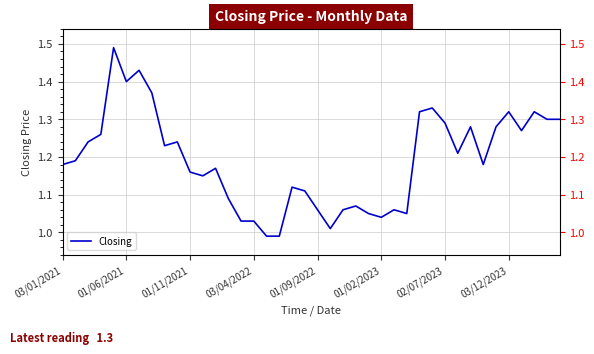

Reading right to left, transcribe all the data shown in this chart.

1.3	1.3	1.3	1.3	1.3	1.3	1.2	1.3	1.2	1.3	1.3	1.3	1.1	1.1	1.0	1.1	1.1	1.1	1.0	1.1	1.1	1.1	1.0	1.0	1.0	1.0	1.1	1.2	1.1	1.2	1.2	1.2	1.4	1.4	1.4	1.5	1.3	1.2	1.2	1.2